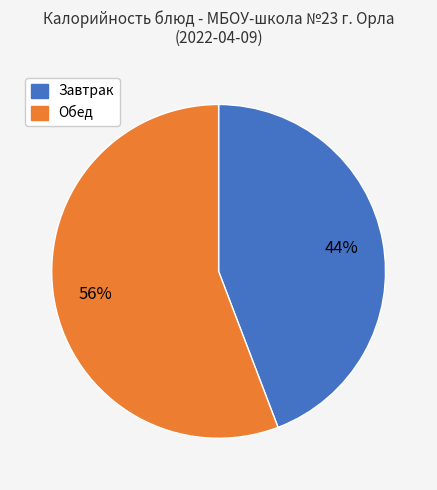

Is there a majority slice in this chart?

Yes